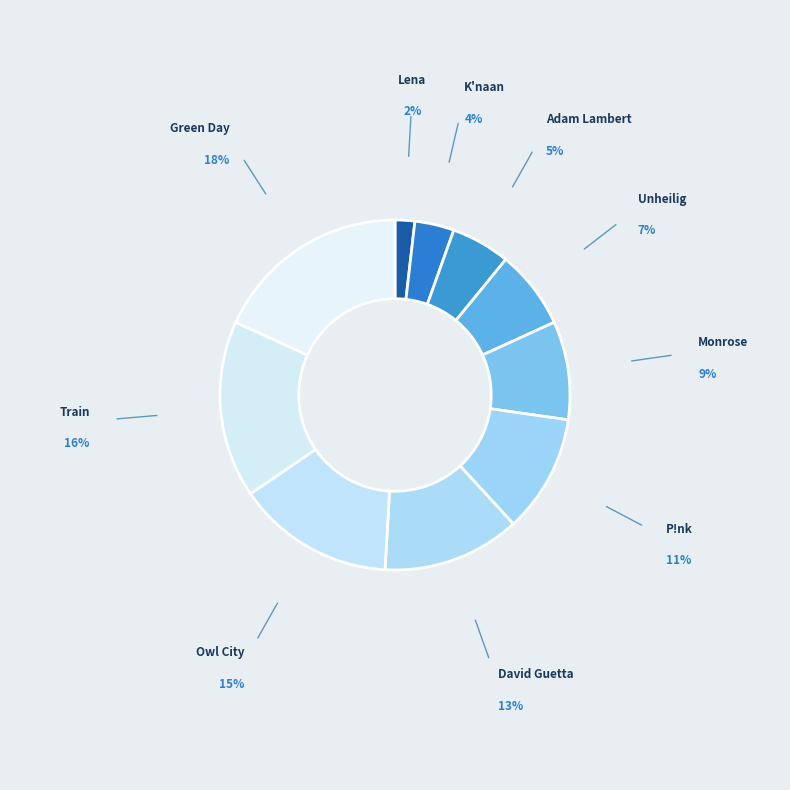

Which category has the smallest portion of the pie?

Lena